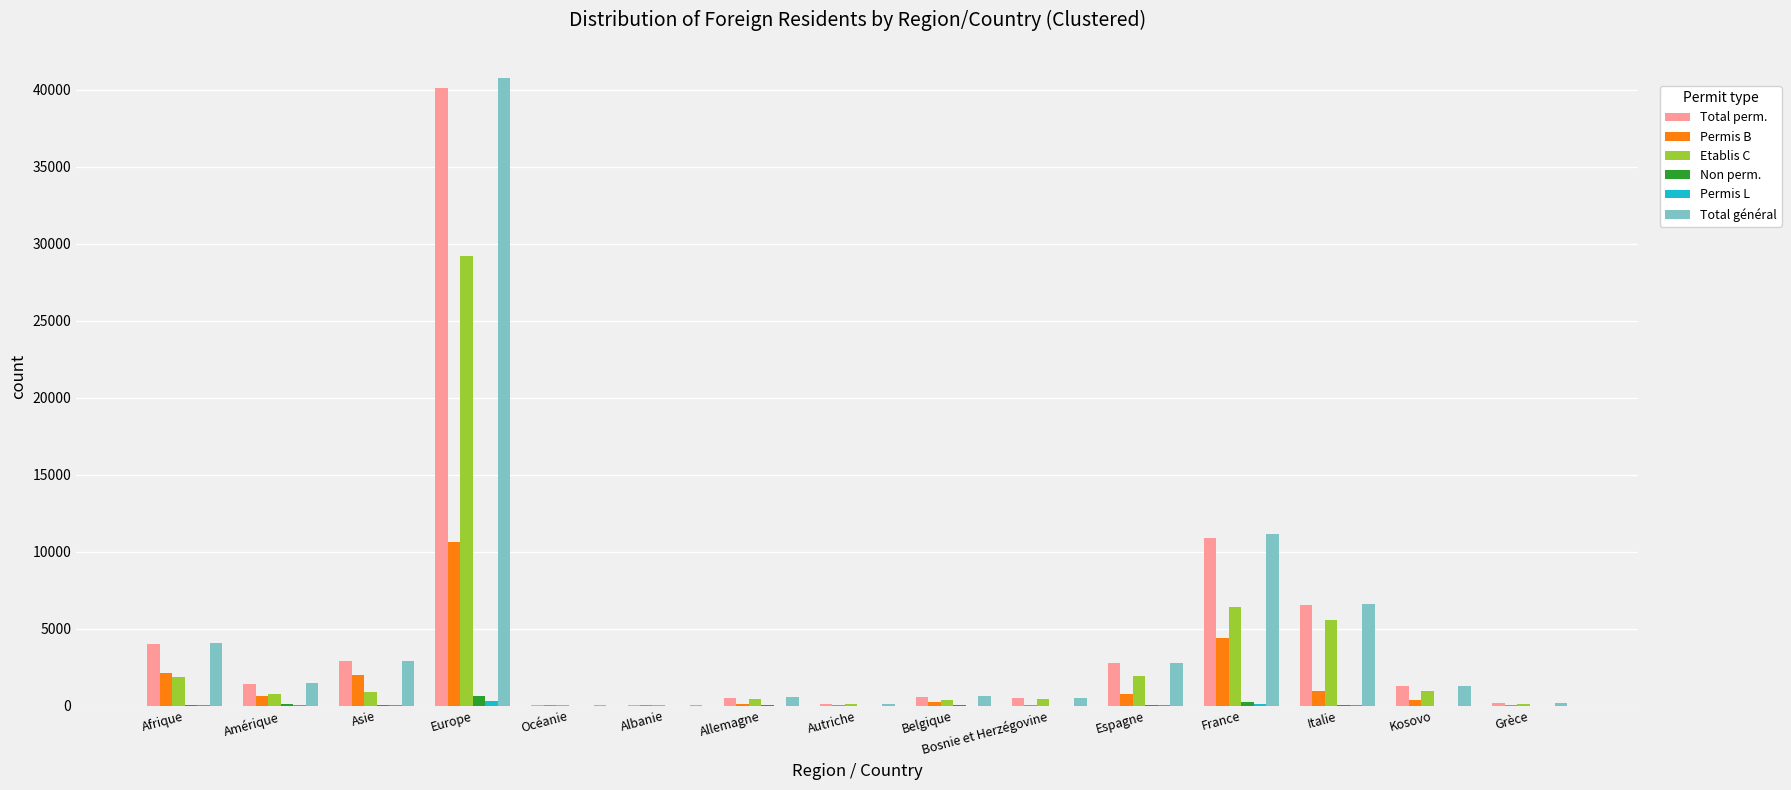

What is the sum of the Total perm. values at Allemagne and Asie?

3381